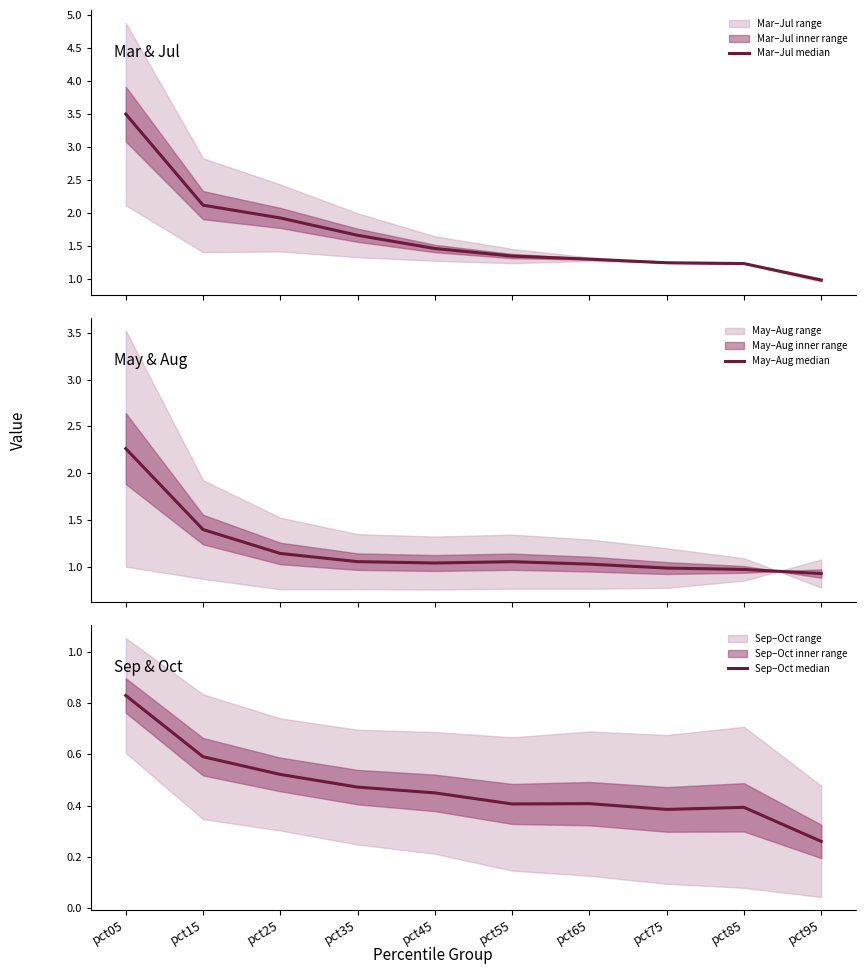

Is this an area chart (filled region under the line)?

No